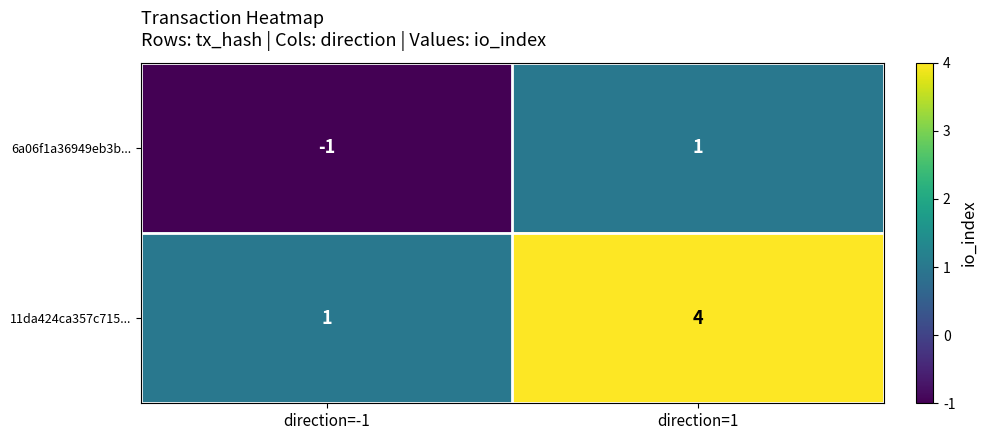

What is the difference between the highest and lowest values at direction=-1?

2